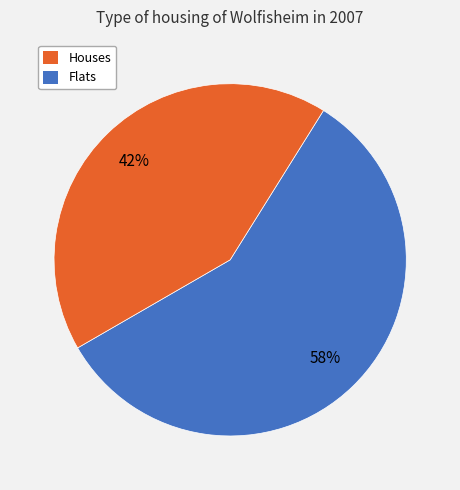

To the nearest percent, what is the difference between the largest and smallest slice percentages?

16%